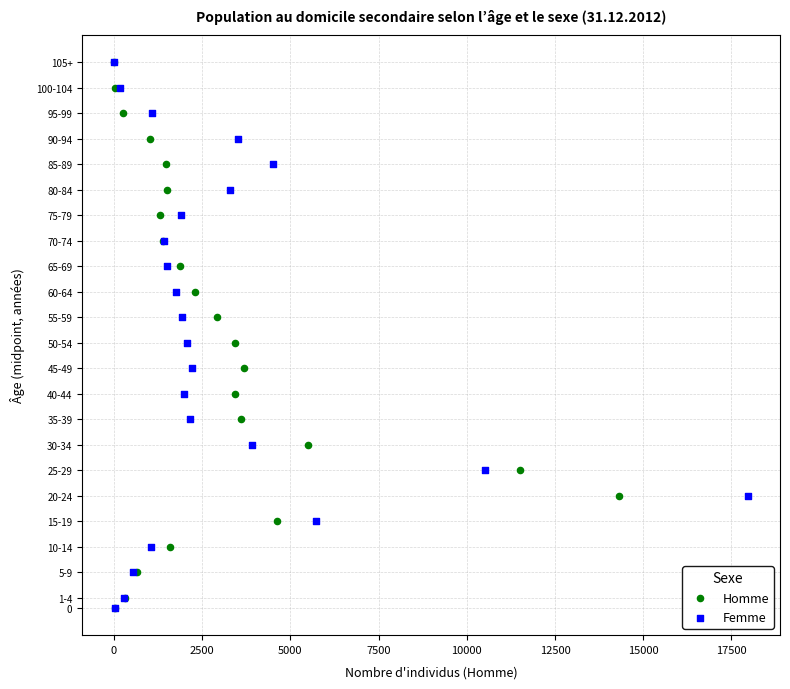

What are all the series names shown in the legend?

Homme, Femme